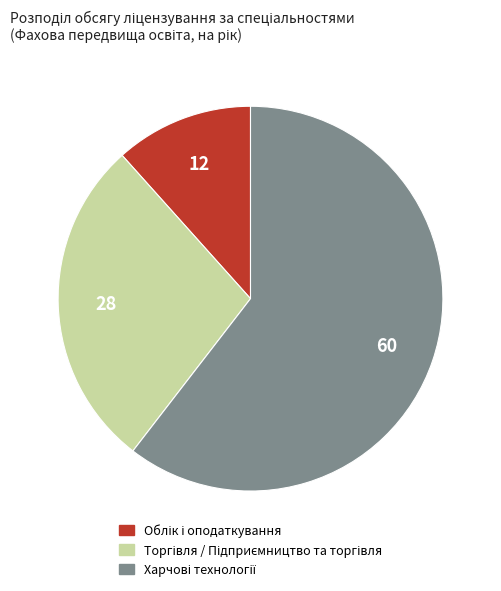

Does any single category account for the majority?

Yes